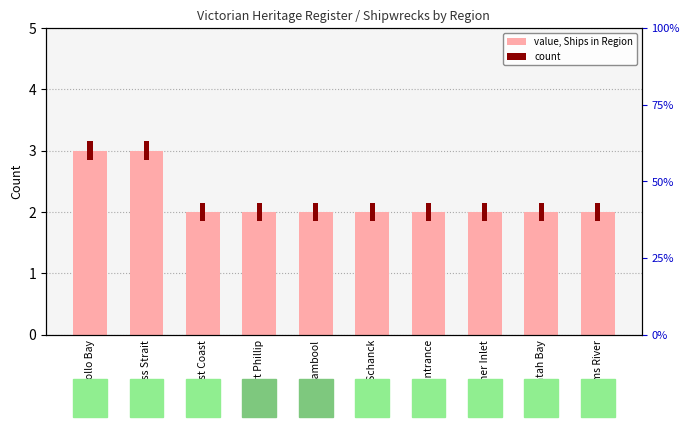

What is the label of the 8th bar from the right?

East Coast